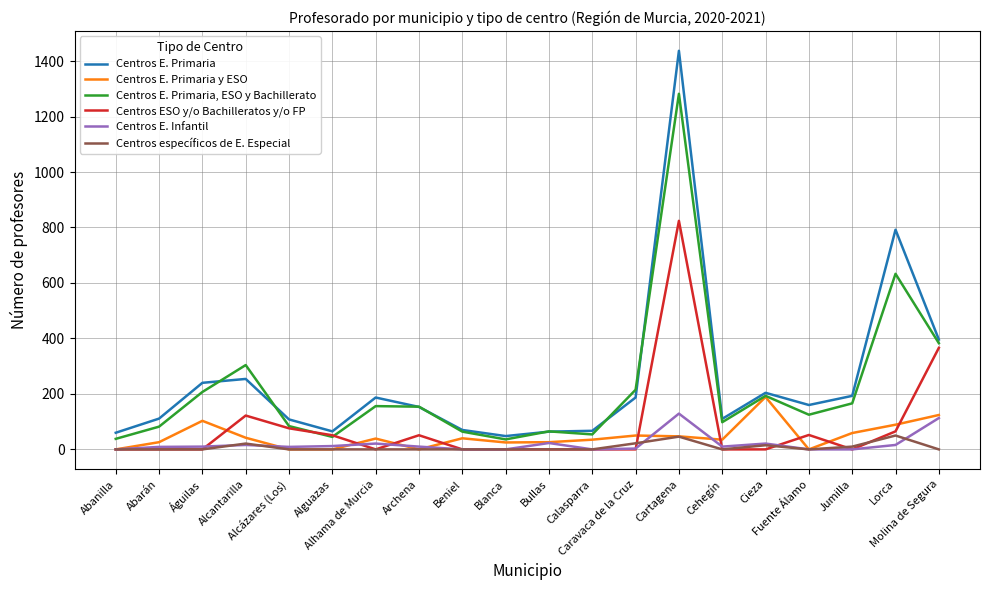

What is the average value of the Centros E. Primaria series?

245